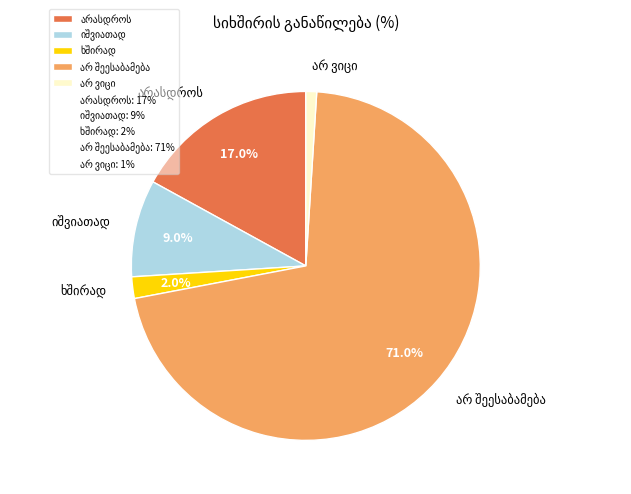

Does any single category account for the majority?

Yes